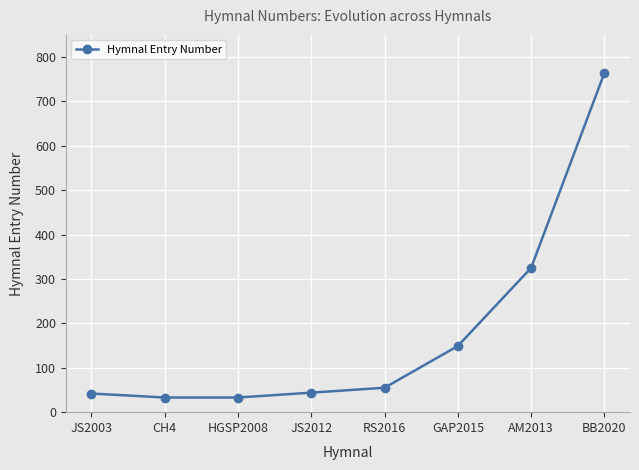

Does the chart display data point markers on the line(s)?

Yes